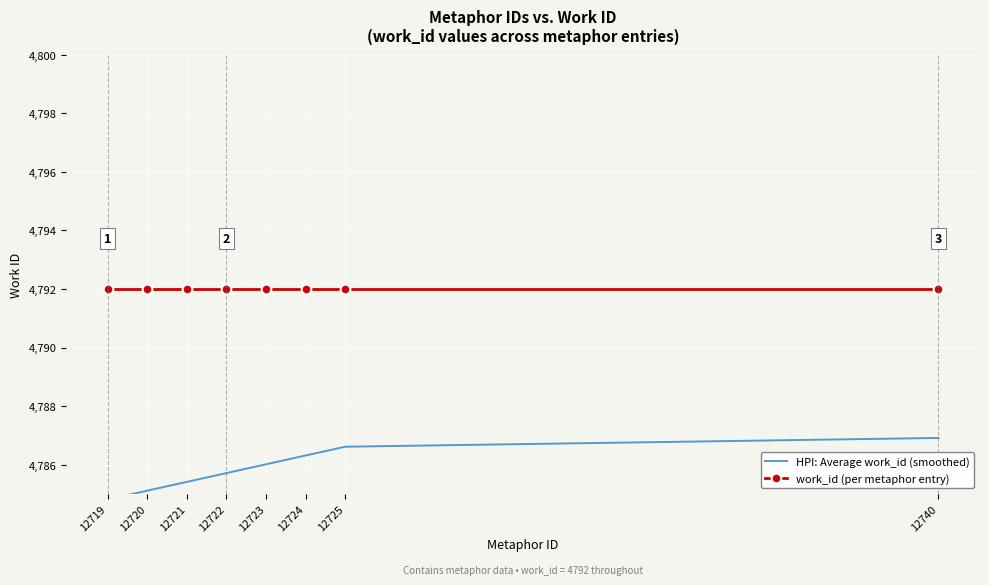

What is the total value across all series at 12720?

9577.1